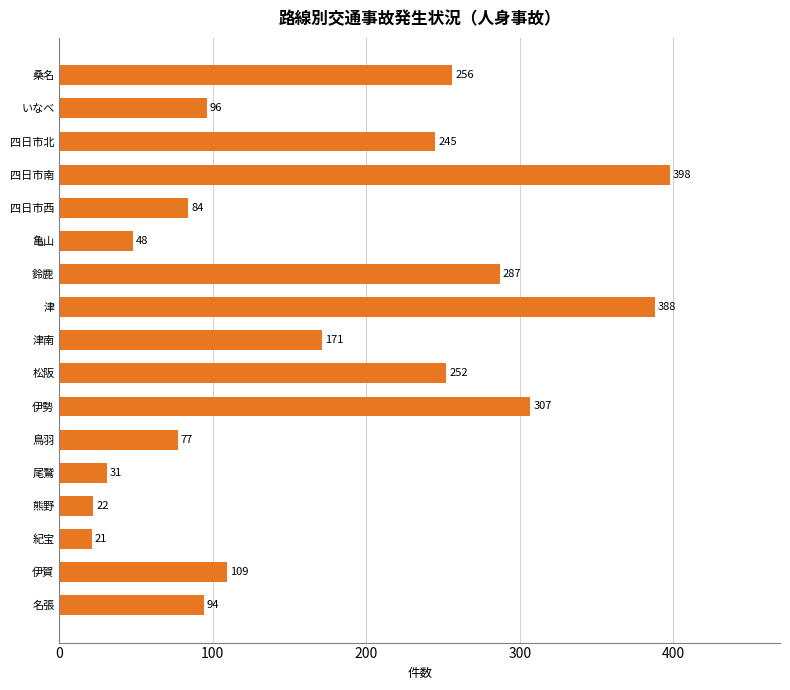

List the labels in order of value, largest first.

四日市南, 津, 伊勢, 鈴鹿, 桑名, 松阪, 四日市北, 津南, 伊賀, いなべ, 名張, 四日市西, 鳥羽, 亀山, 尾鷲, 熊野, 紀宝